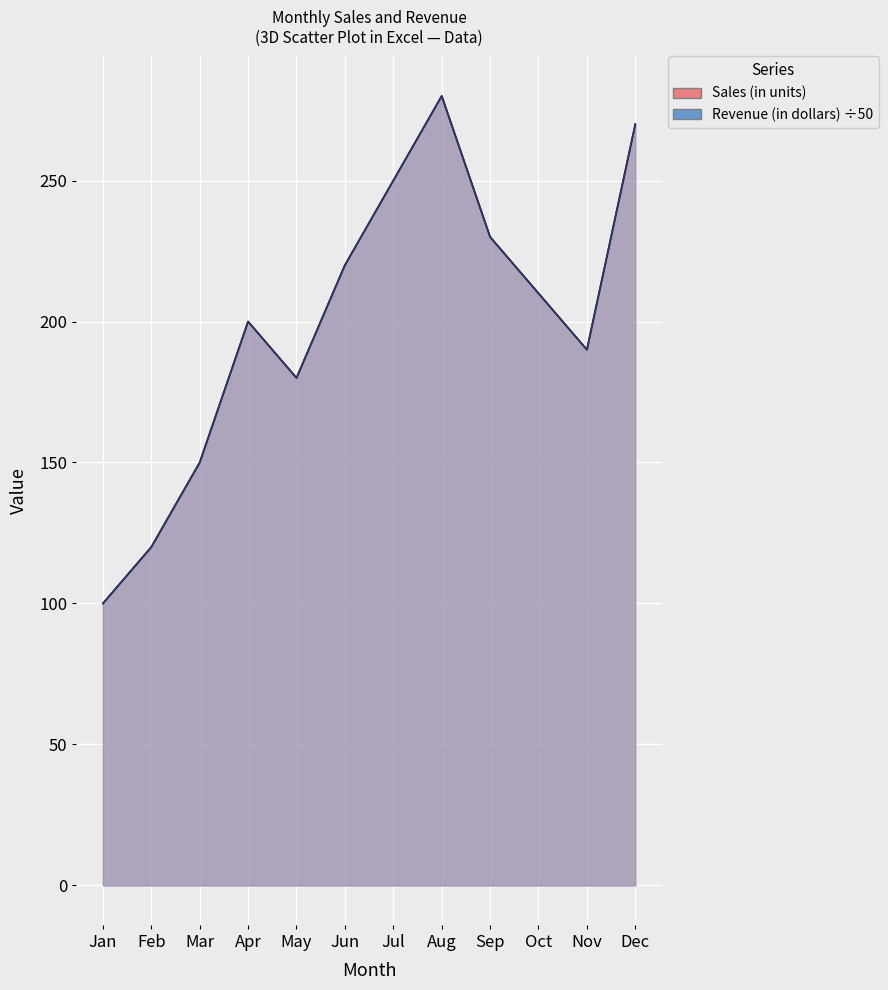

Reading left to right, what are all the values shown in this chart?

Sales (in units): 100	120	150	200	180	220	250	280	230	210	190	270
Revenue (in dollars): 100	120	150	200	180	220	250	280	230	210	190	270